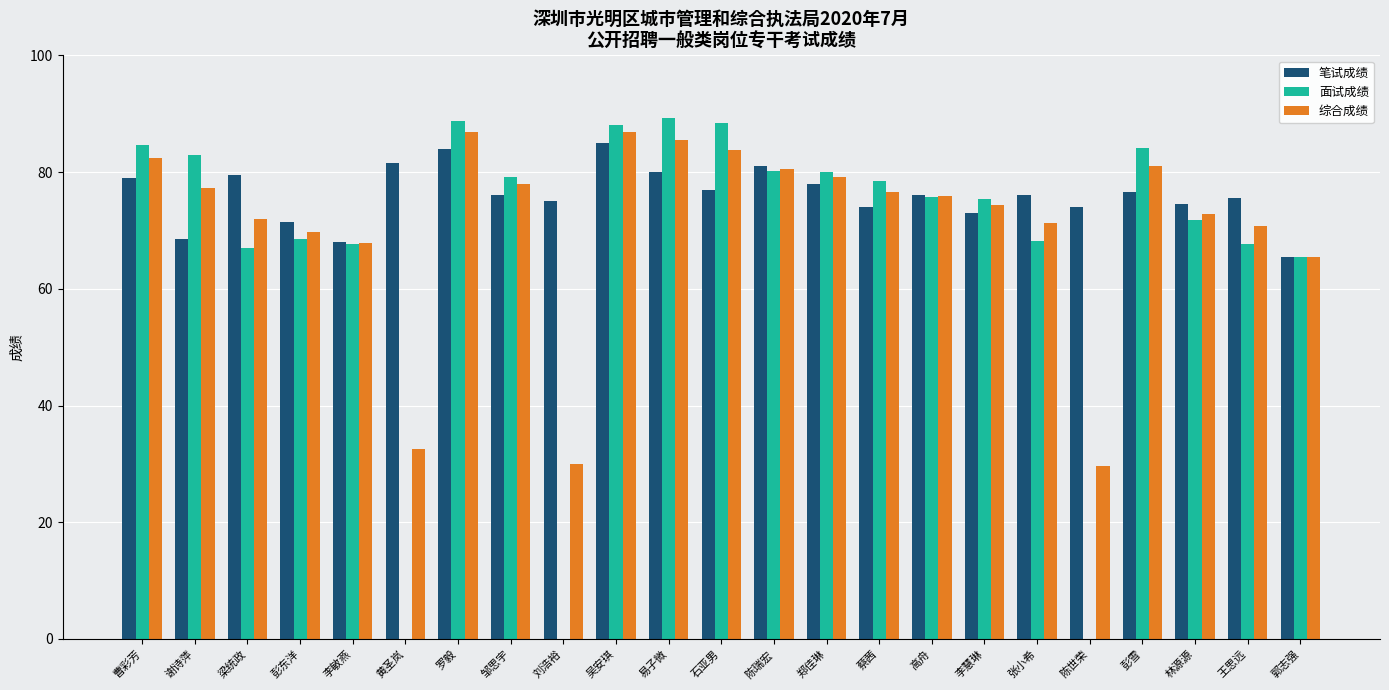

Which series changed the most between 罗毅 and 蔡茜?

面试成绩